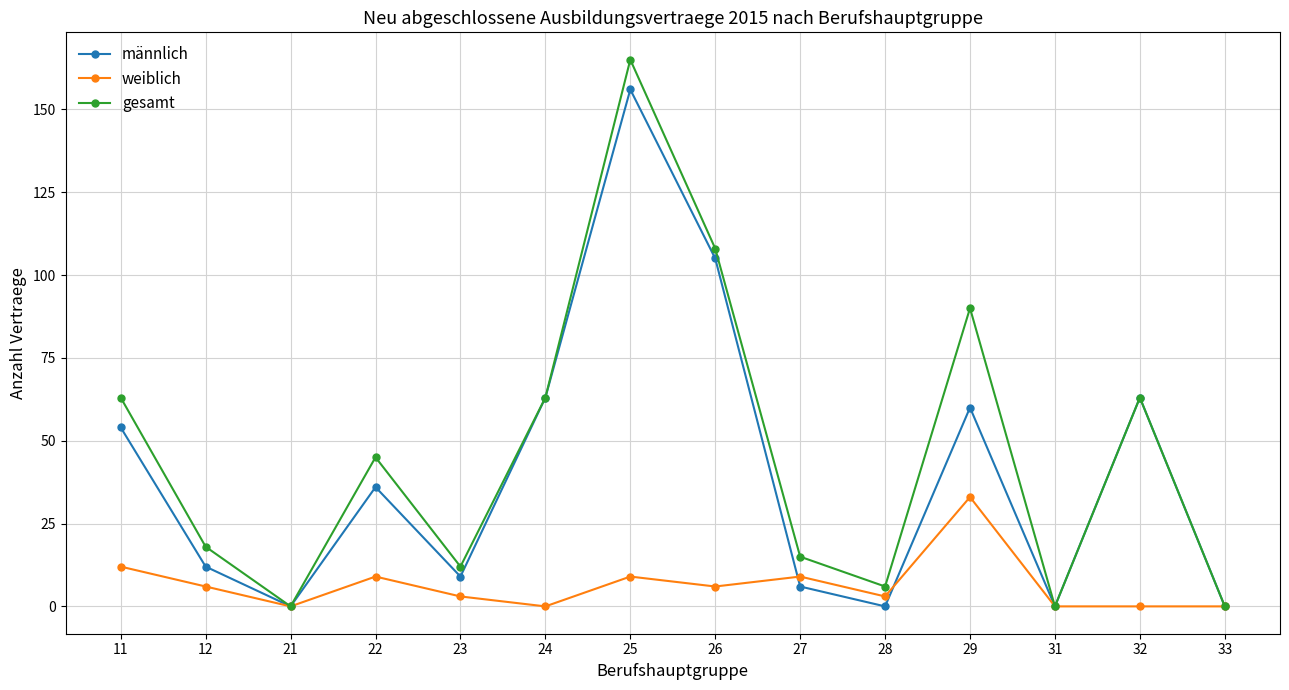

Reading left to right, what are all the values shown in this chart?

männlich: 54	12	0	36	9	63	156	105	6	0	60	0	63	0
weiblich: 12	6	0	9	3	0	9	6	9	3	33	0	0	0
gesamt: 63	18	0	45	12	63	165	108	15	6	90	0	63	0